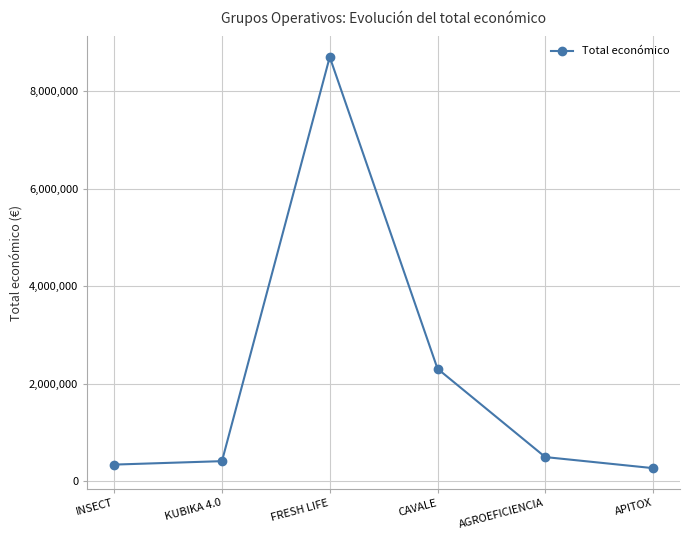

How many data points are less than 498488?

3